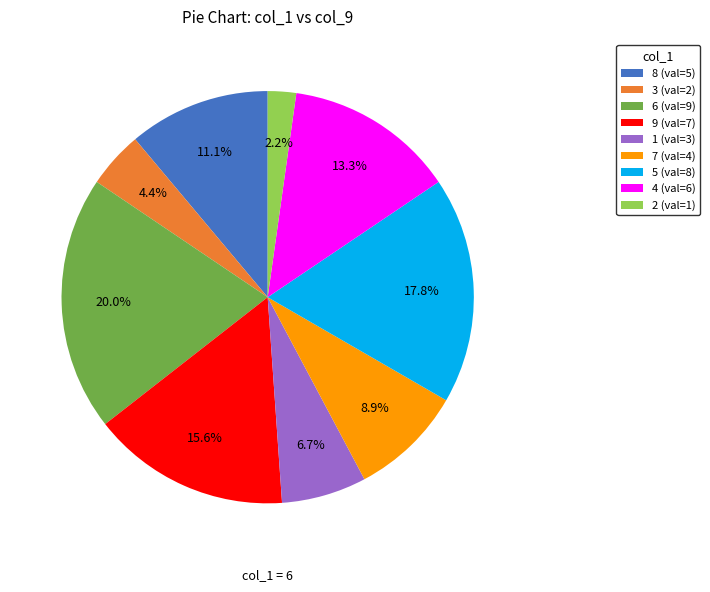

Rank the categories by value from highest to lowest.

6 (val=9), 5 (val=8), 9 (val=7), 4 (val=6), 8 (val=5), 7 (val=4), 1 (val=3), 3 (val=2), 2 (val=1)